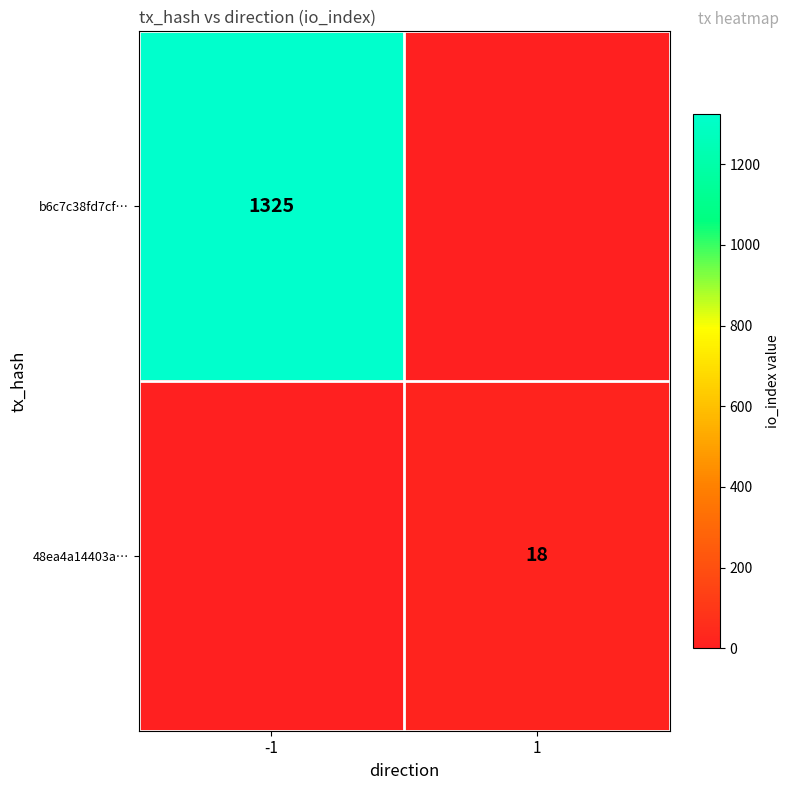

The value of 48ea4a14403a… at 1 is 26. True or false?

False